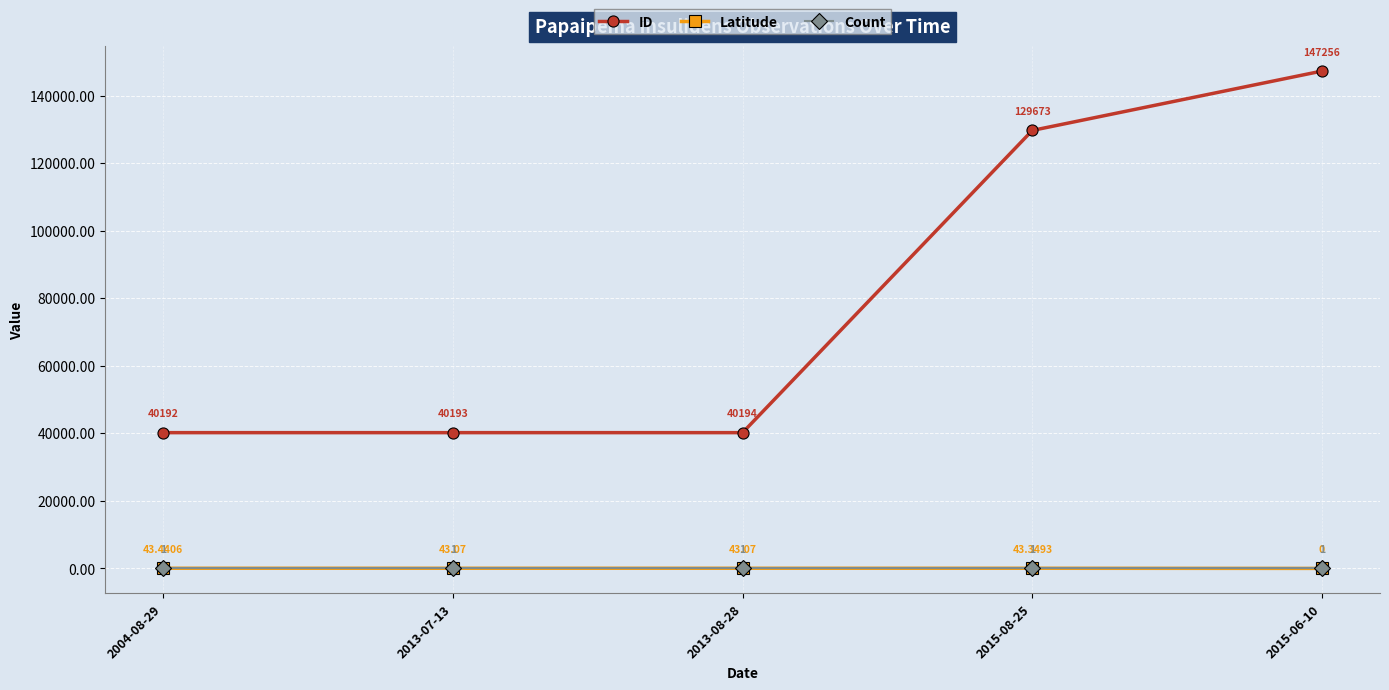

Is the value of Latitude at 2015-06-10 greater than the value of ID at 2013-08-28?

No